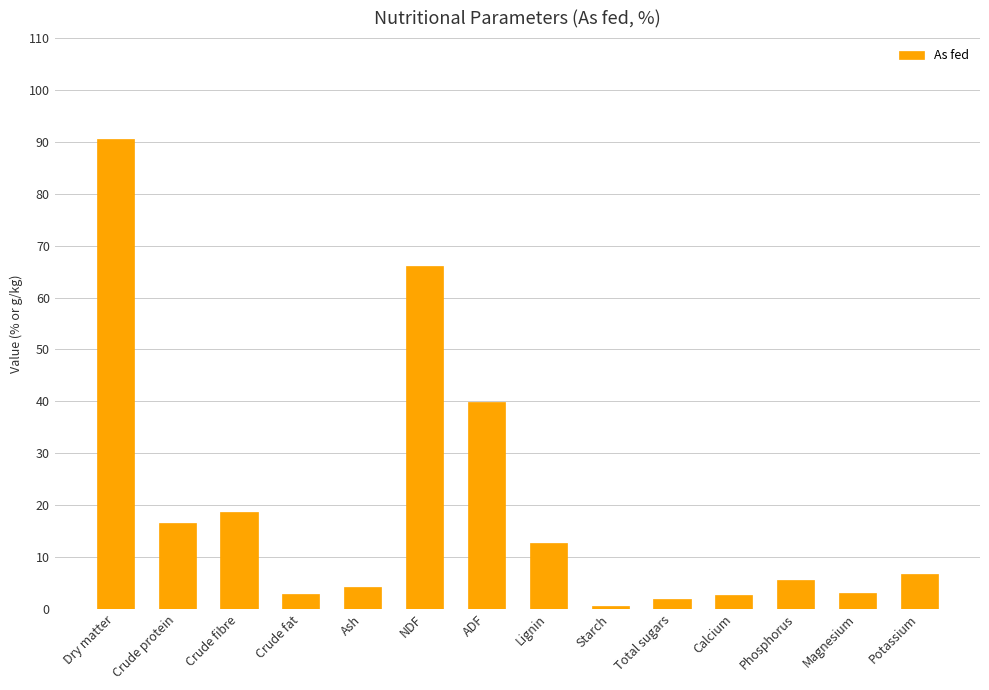

What is the change in value from ADF to Calcium?

-37.1